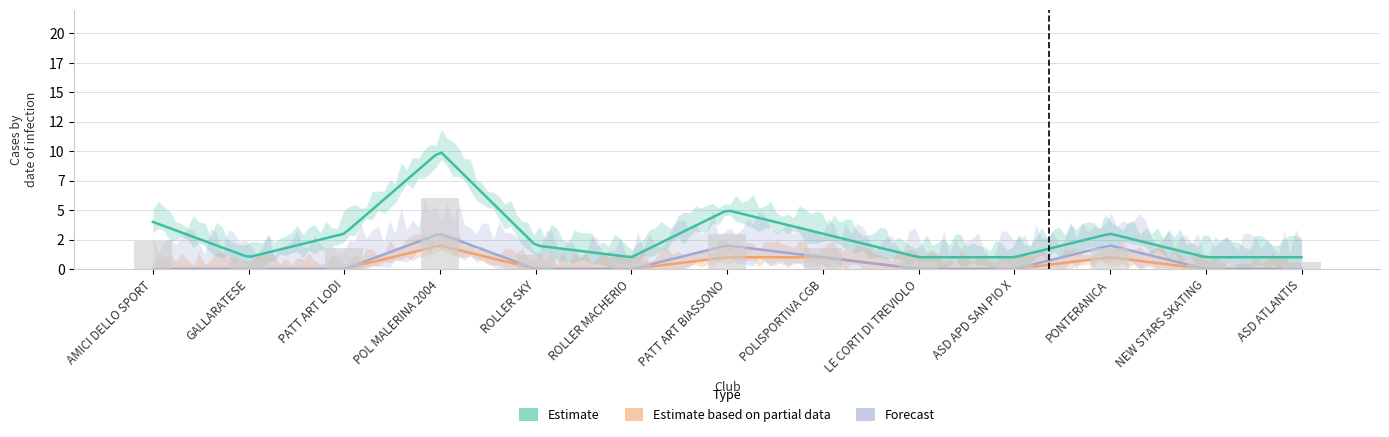

How many bars are there in each group?

3